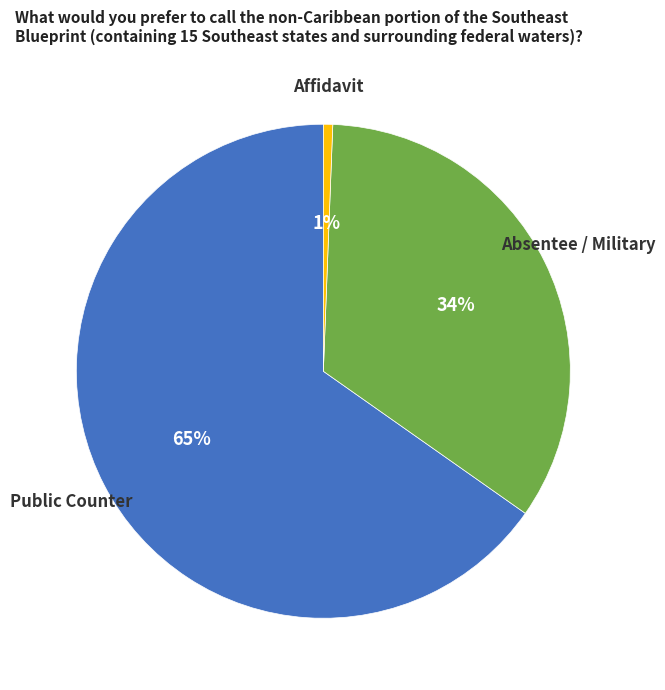

Is there a majority slice in this chart?

Yes